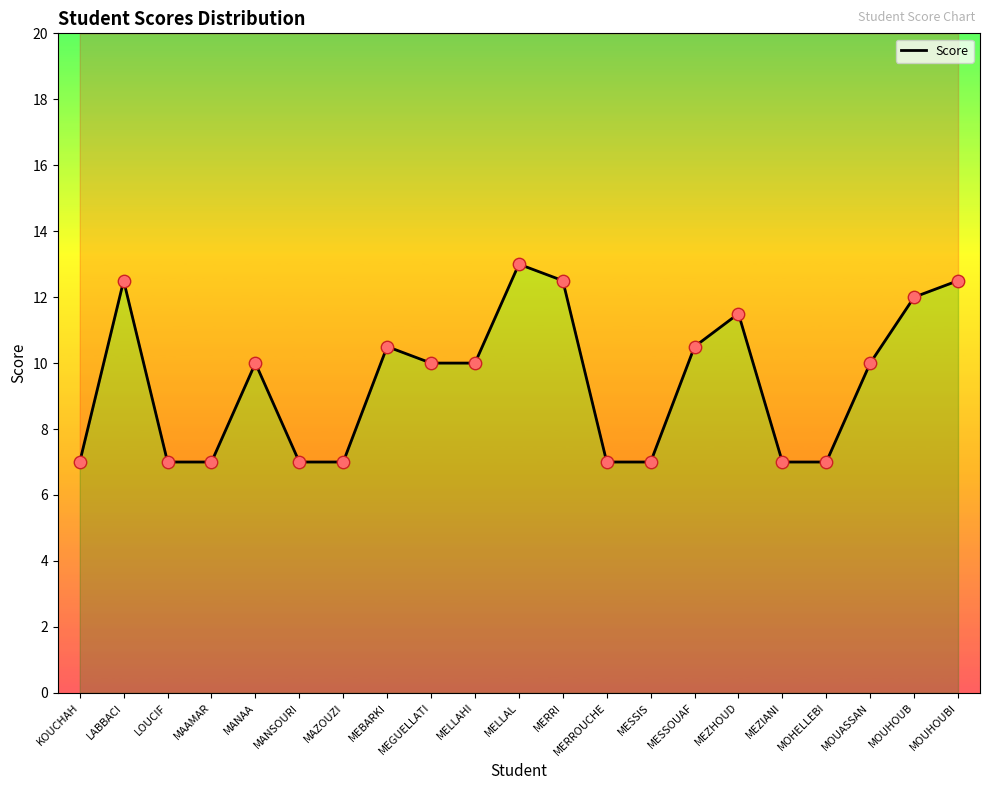

Between LOUCIF and MEZIANI, which is larger?

LOUCIF